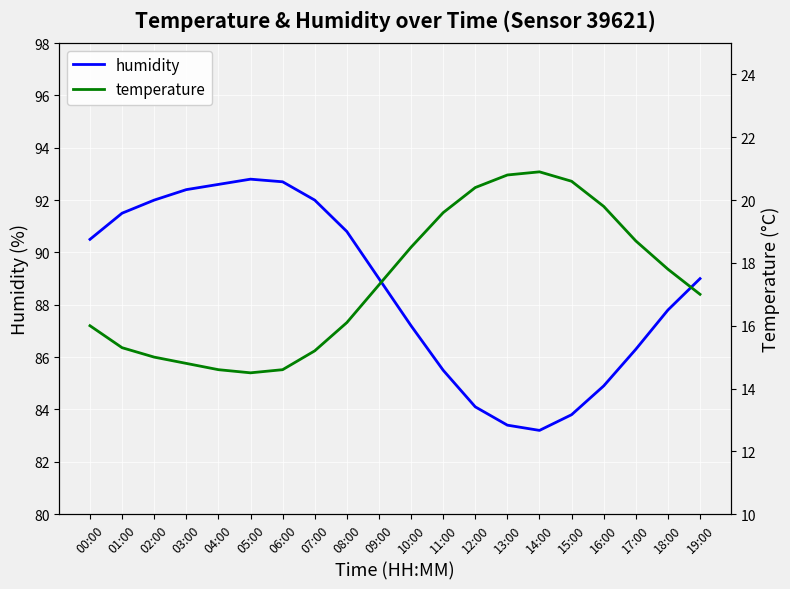

Where is the first local minimum for temperature?

05:00